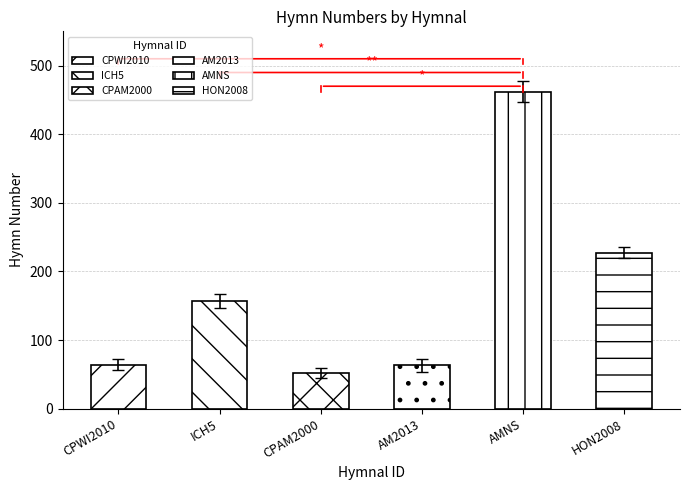

What is the difference between the values at CPAM2000 and AM2013?

13